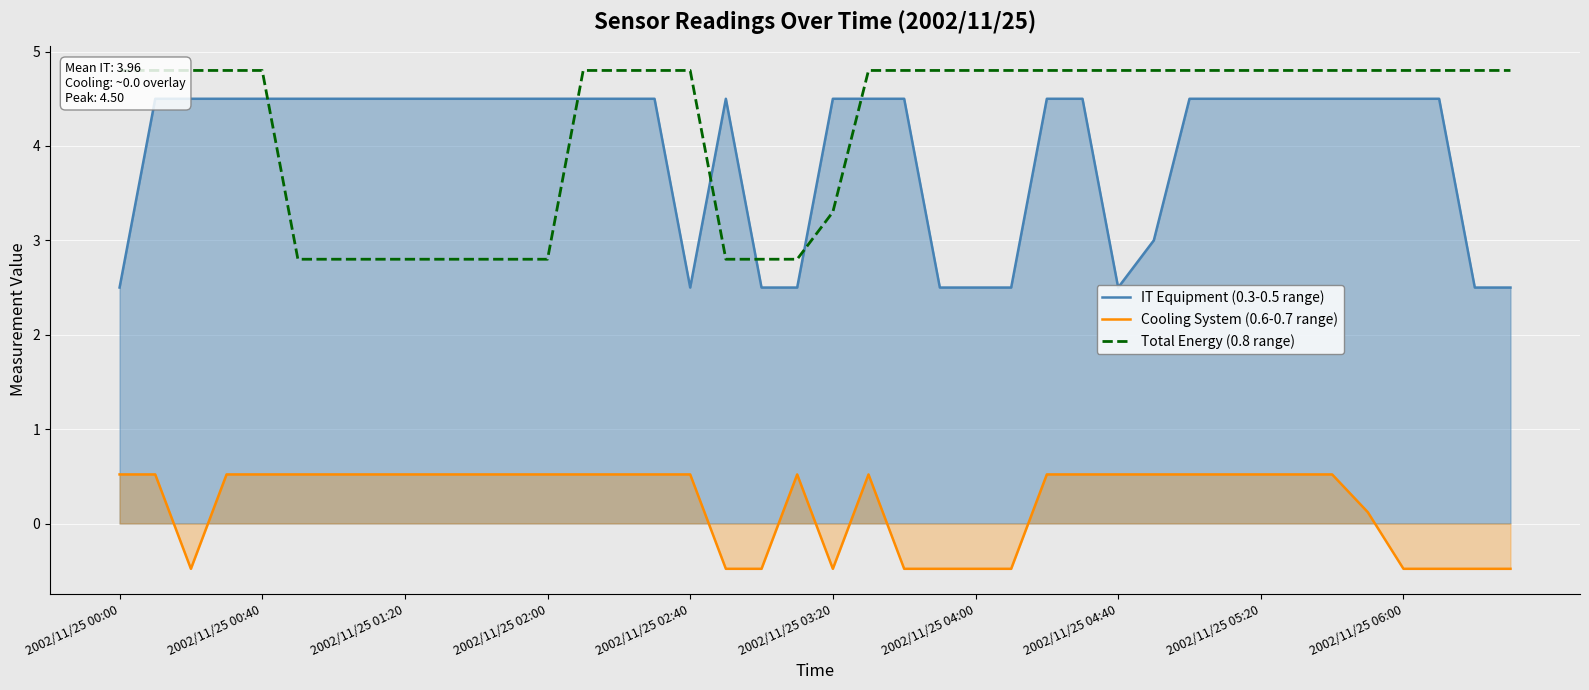

What is the sum of the IT Equipment (0.3-0.5 range) values at 14 and 19?

7.0